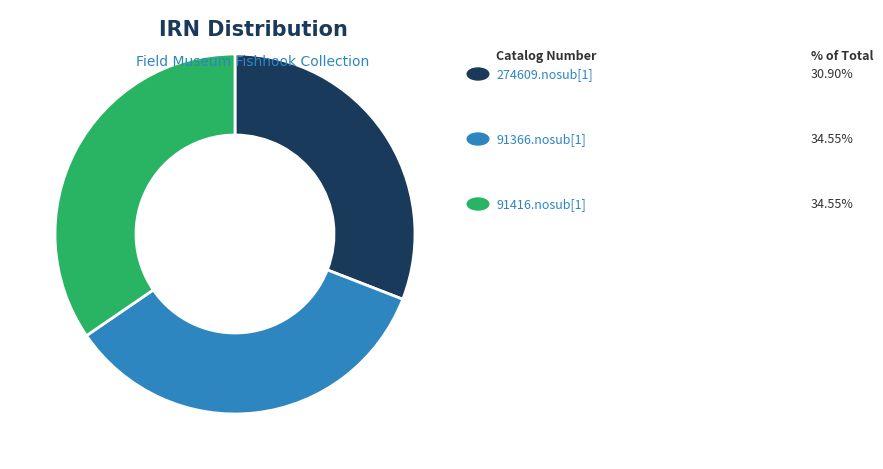

How many segments does this pie chart have?

3